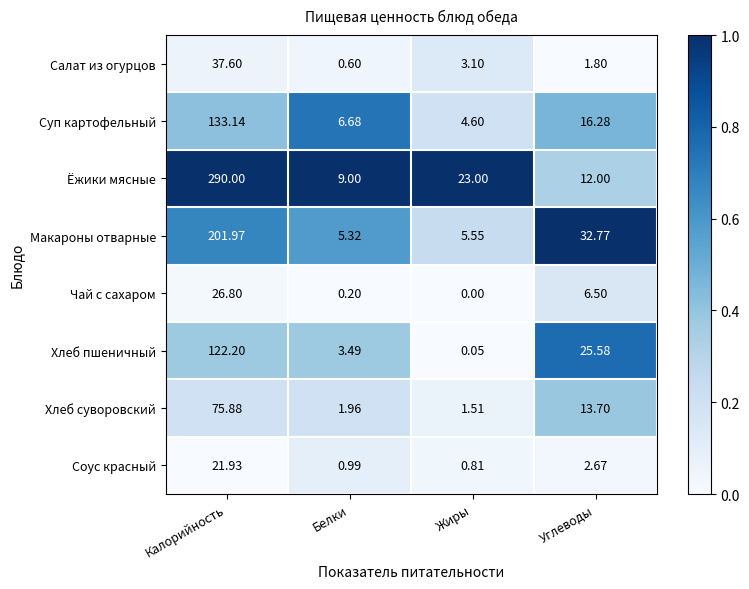

What is the spread (max minus min) of values at Жиры?

23.0